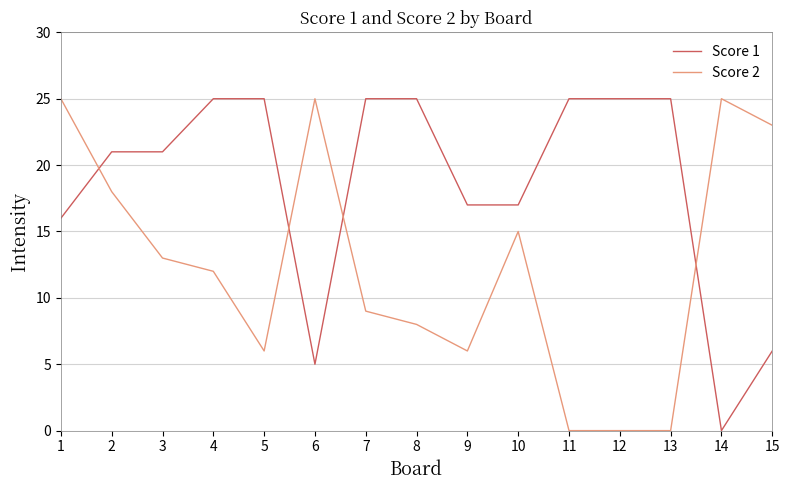

What are all the series names shown in the legend?

Score 1, Score 2